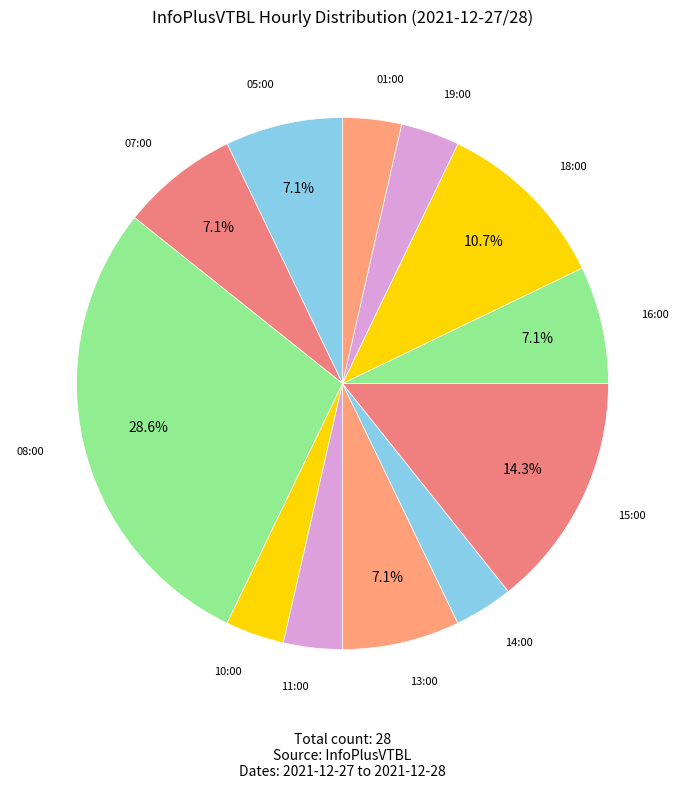

Is there a majority slice in this chart?

No